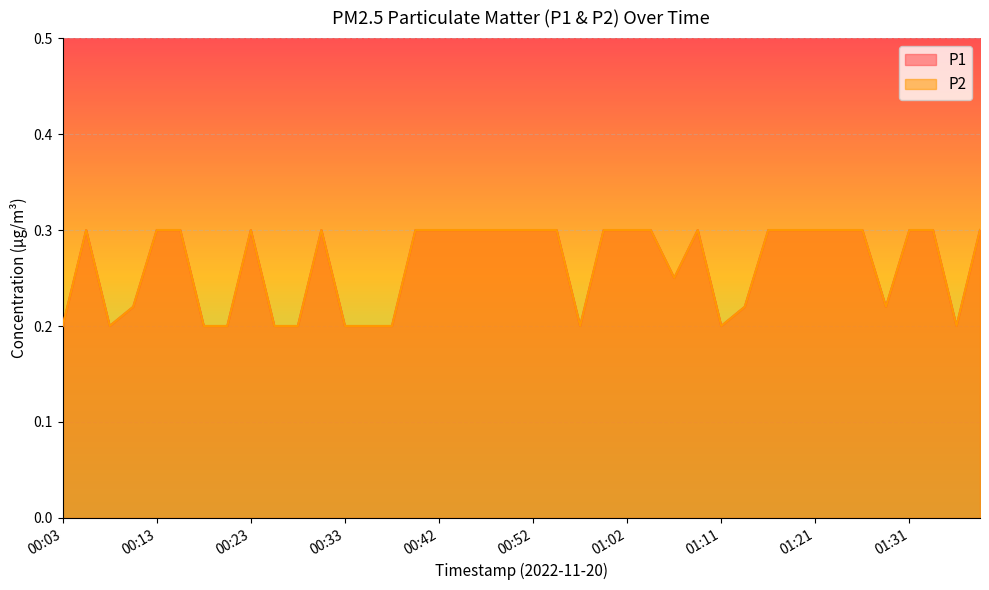

At which category is the sum across all series the highest?

00:06